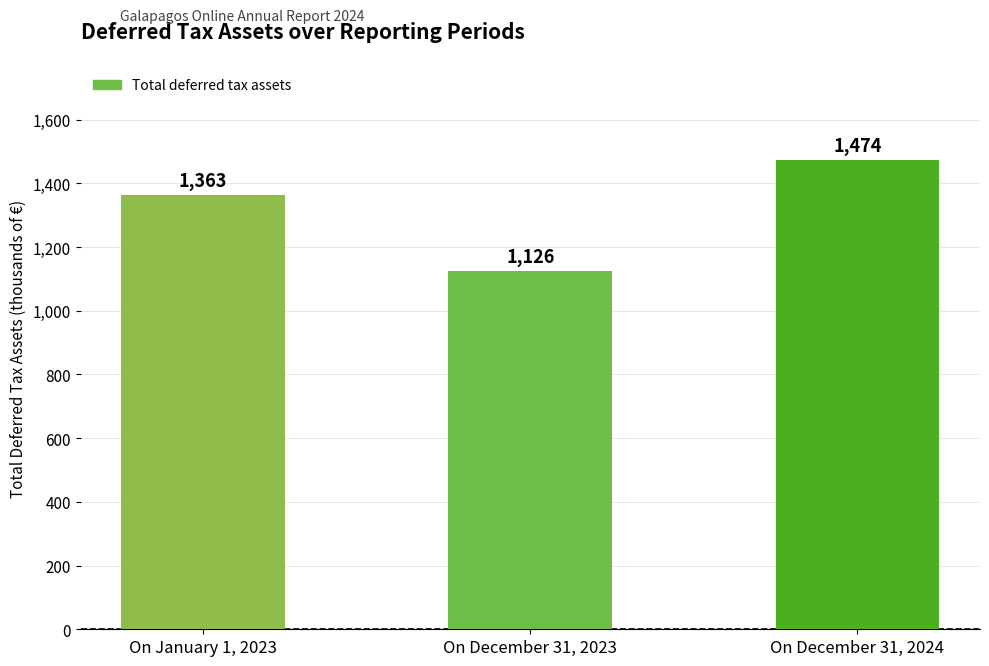

What position from the left is On December 31, 2023?

2